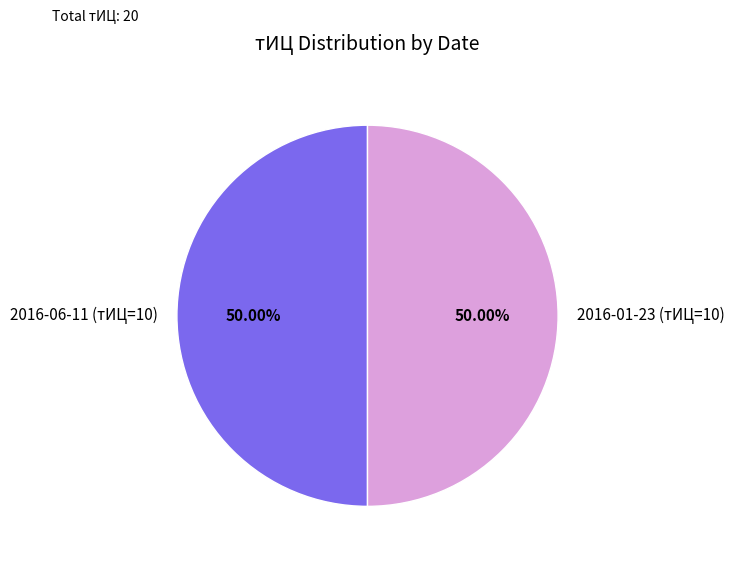

What is the ratio of the value at 2016-01-23 (тИЦ=10) to the value at 2016-06-11 (тИЦ=10)?

1.0